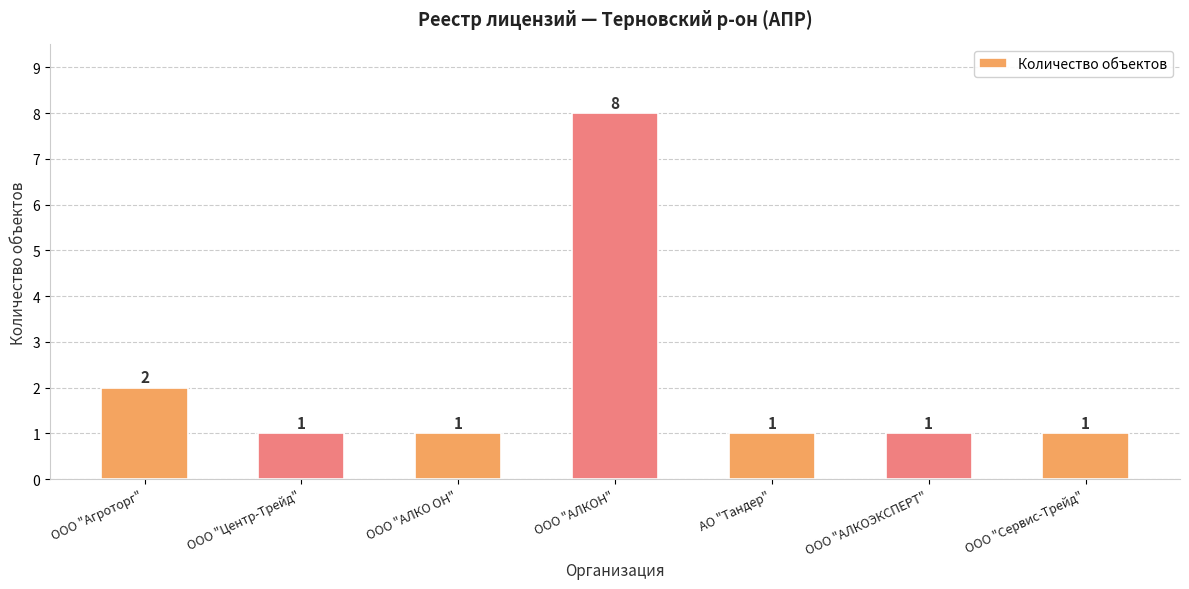

Where is the data nearest to the value 4?

ООО "Агроторг"